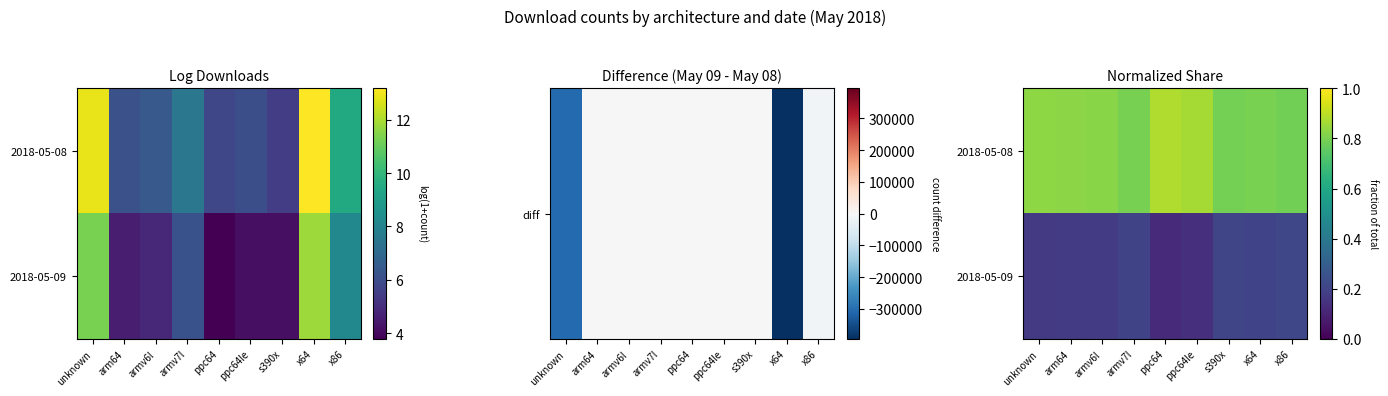

How many categories are shown in the chart?

9